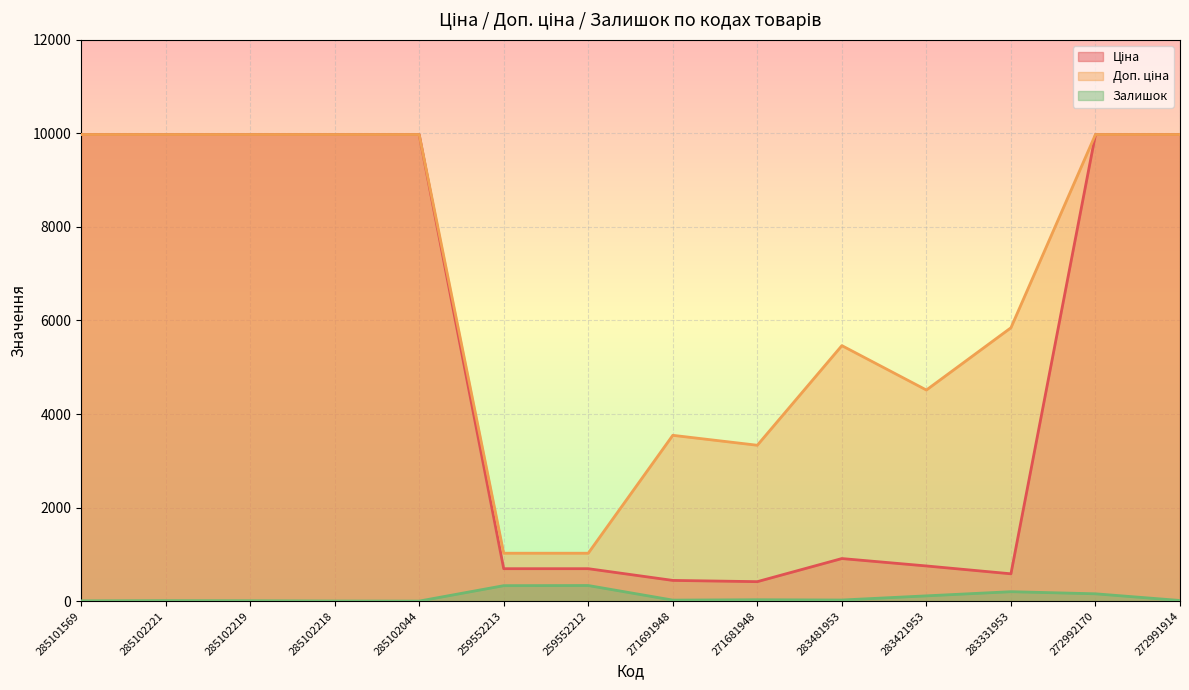

What is the sum of the Доп. ціна values at 271691948 and 283481953?

9007.3